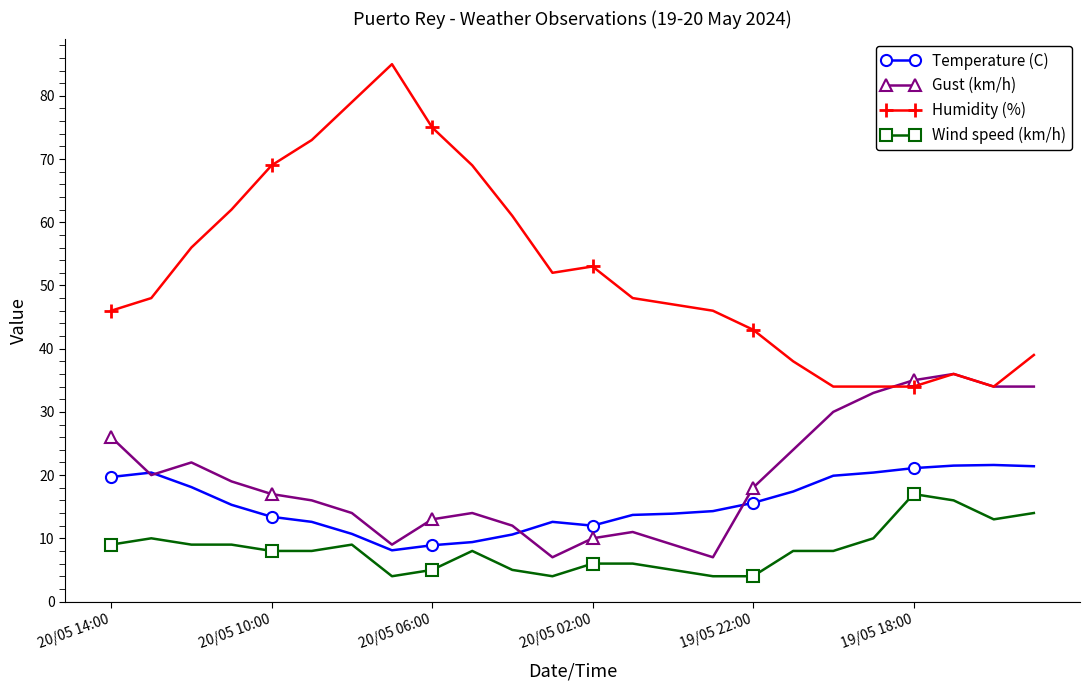

True or false: Humidity (%) has more than 0 points higher than both neighbors.

True